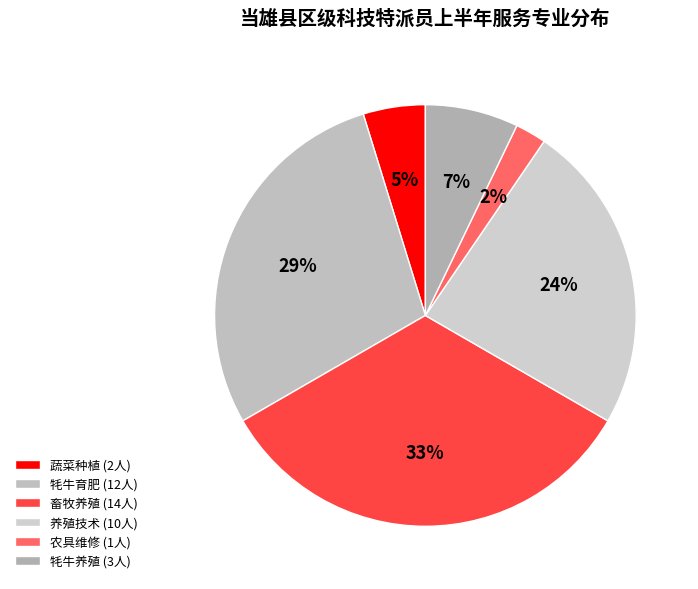

Which slice is the smallest?

农具维修